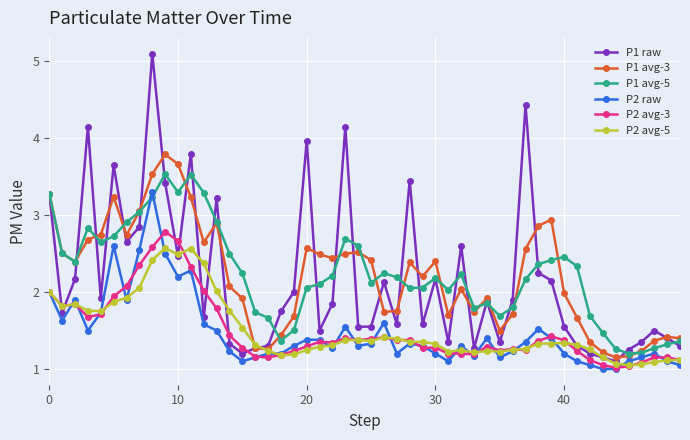

True or false: P2 raw has more than 0 points higher than both neighbors.

True